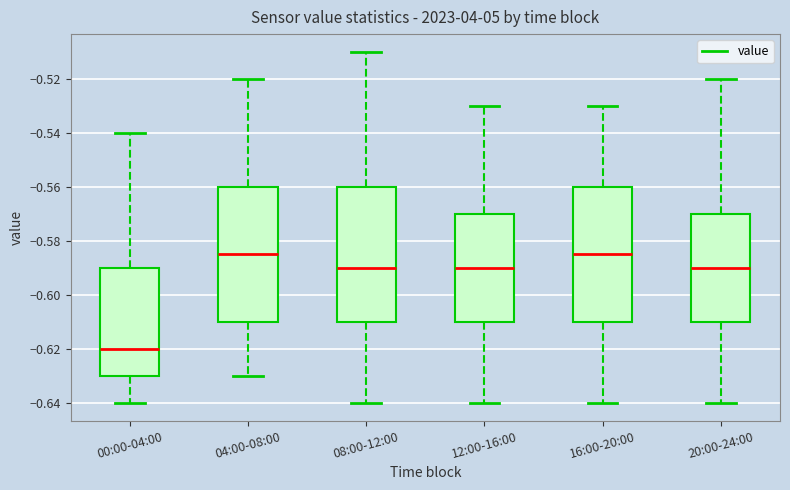

Where does the lower whisker of the box for 08:00-12:00 end on the y-axis? The values are not printed on the chart, so give them approximately, as read against the axis.

-0.640